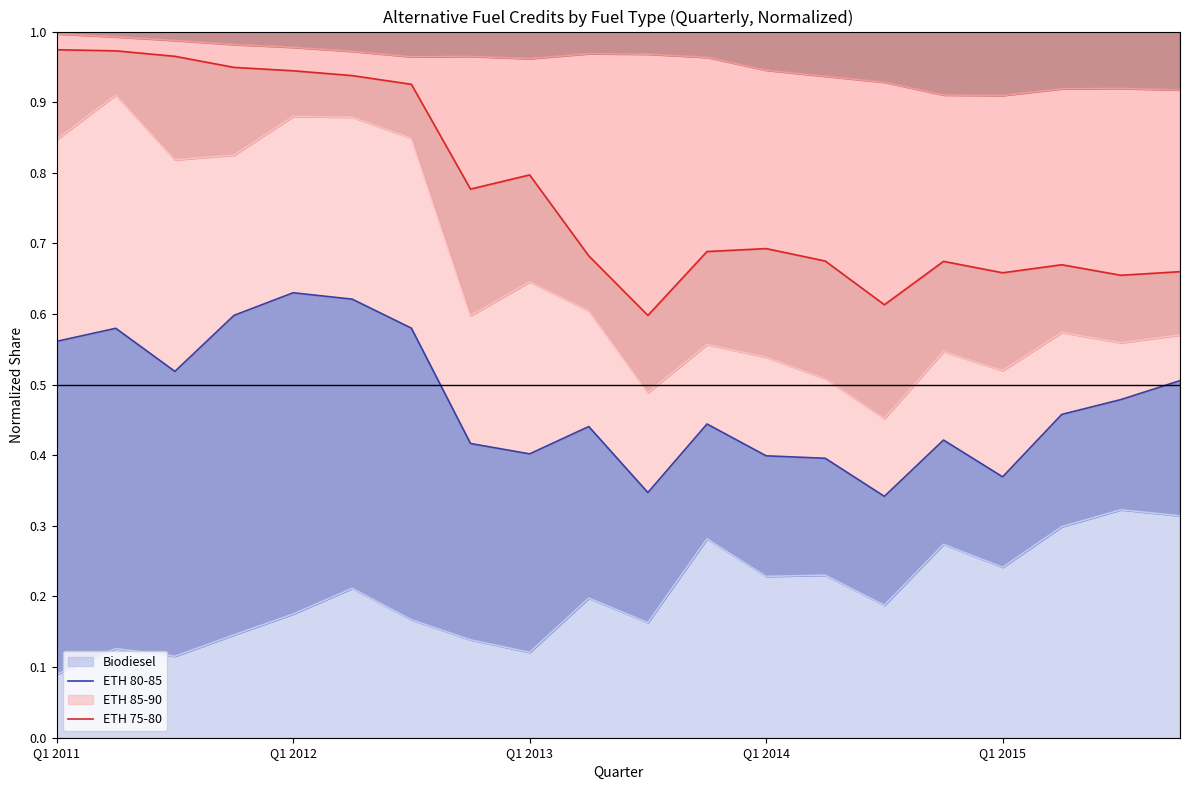

Does the chart have visible grid lines?

No